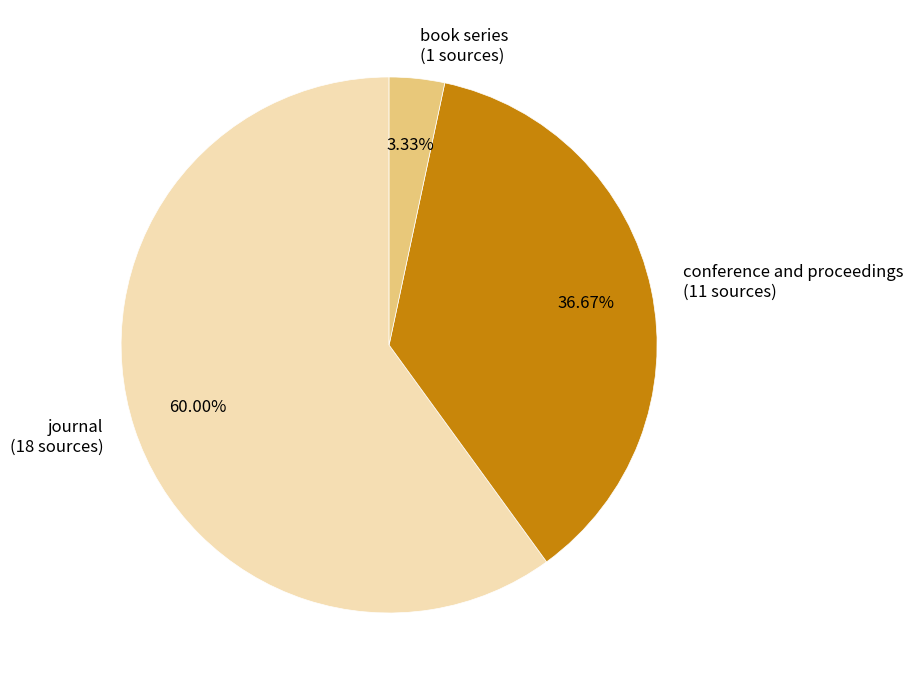

To the nearest percent, what portion does conference and proceedings represent?

37%